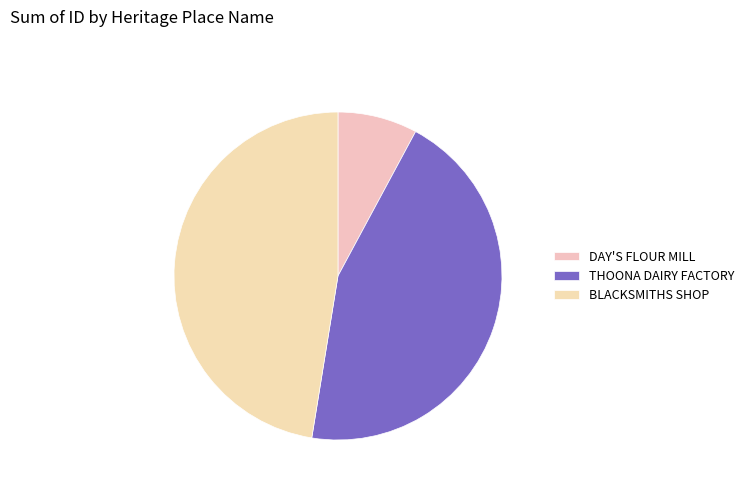

Which slice is the largest?

BLACKSMITHS SHOP